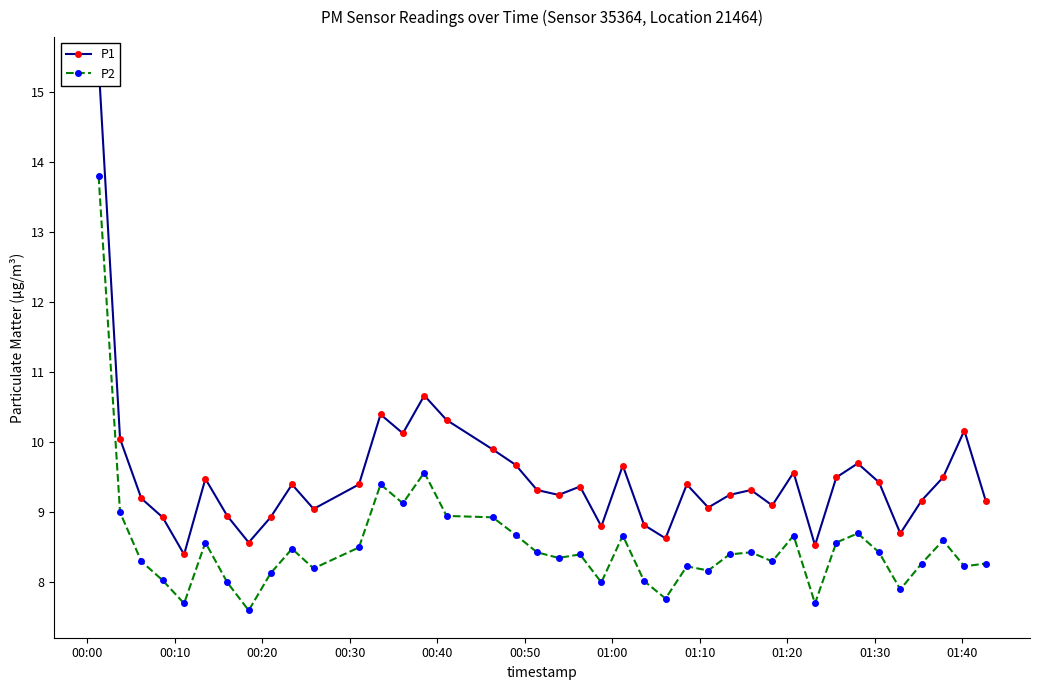

What is the value of the P2 point at the 4th from the left?

8.0